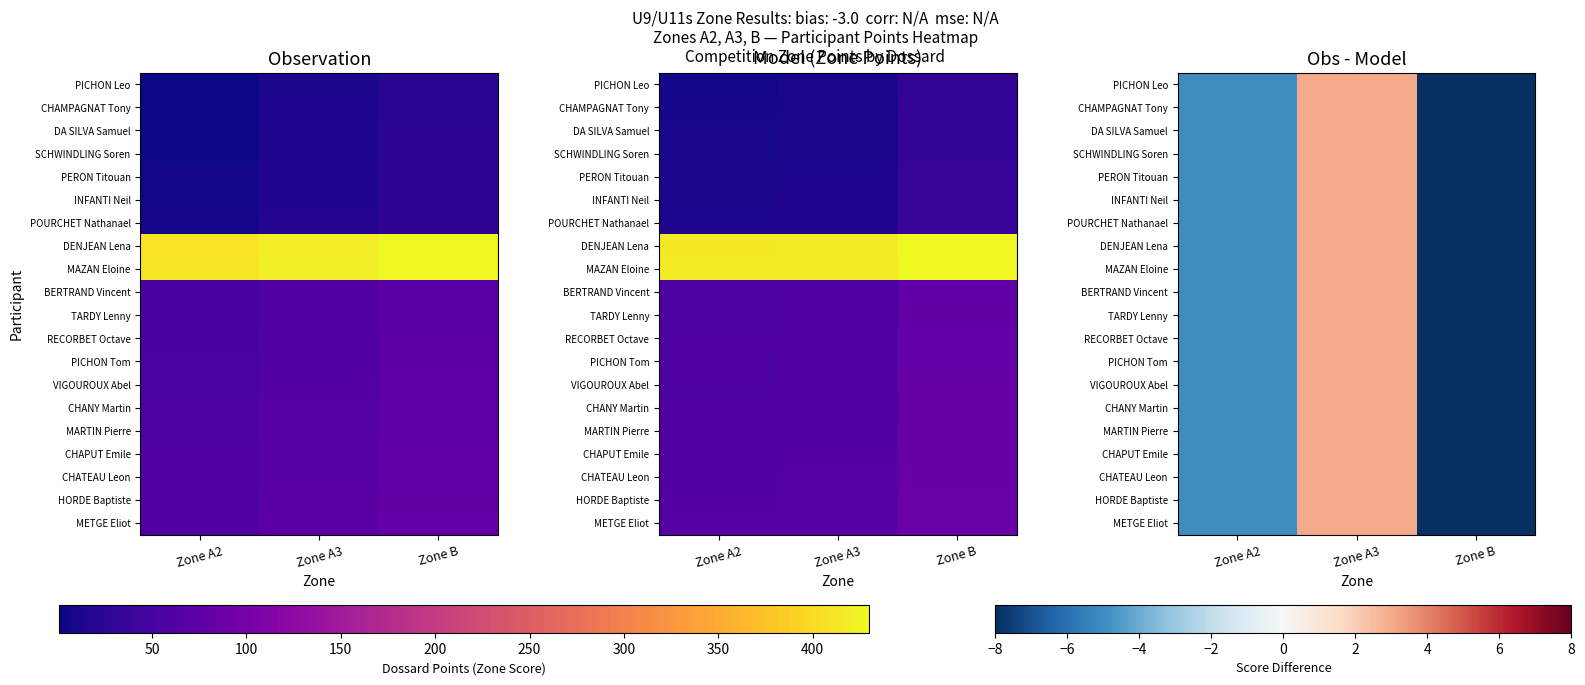

Which category has the highest value in the TARDY Lenny series?

Zone A3